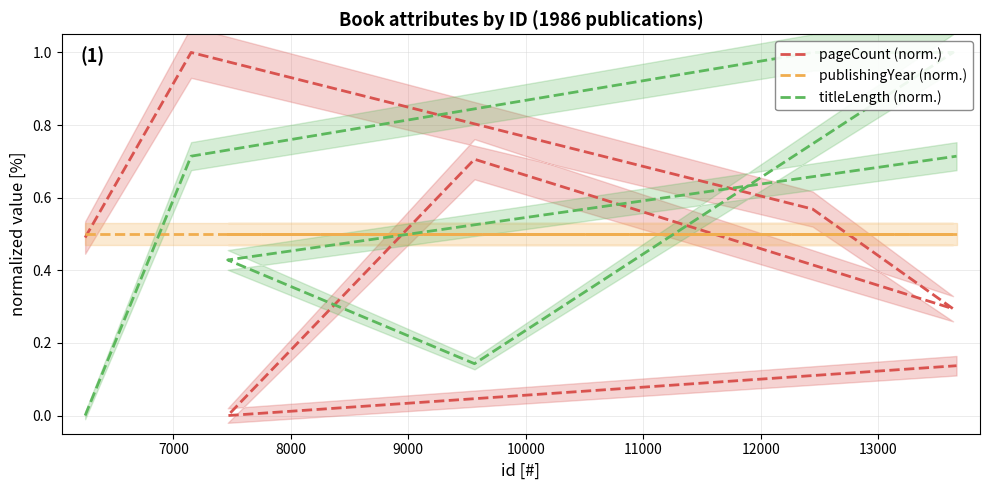

Which series has the widest spread of values?

pageCount (norm.)